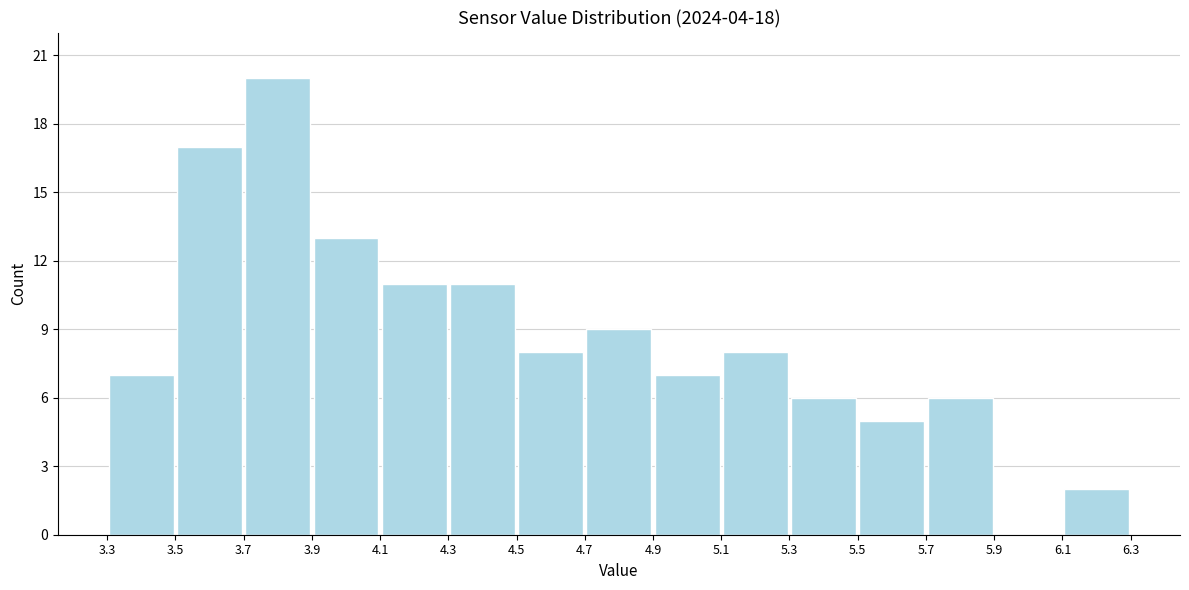

What is the height of the bar covering 3.5 to 3.7 on the x-axis? The values are not printed on the chart, so give them approximately, as read against the axis.

17